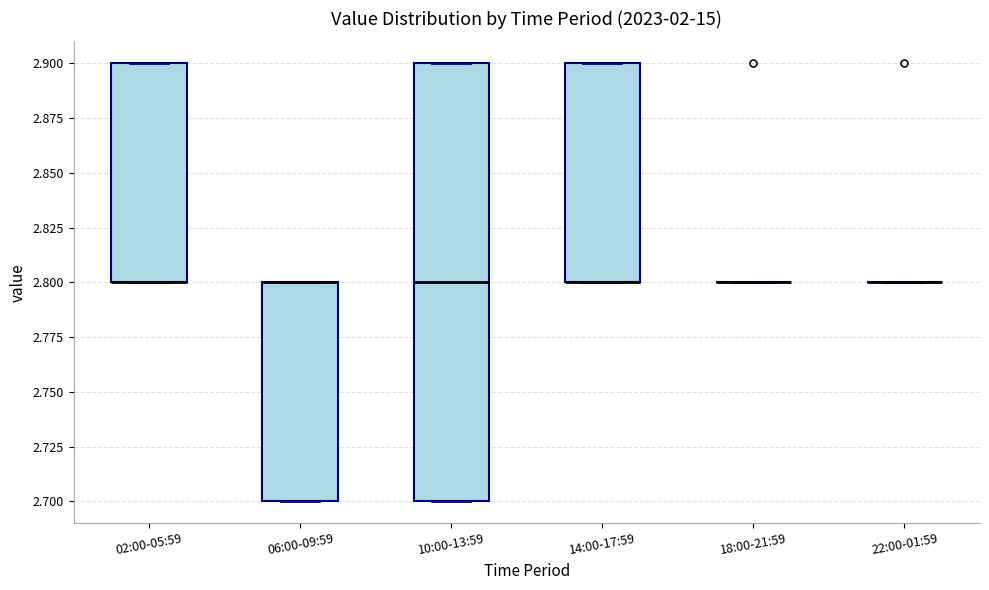

Reading left to right, transcribe this box plot: for each box, give where its median line is, the range the box spans, and where its two whiskers end, as read against the y-axis. The values are not printed on the chart, so give them approximately, as read against the axis.

02:00-05:59: median 2.8 (drawn on the box's lower edge), box 2.8 to 2.9, whiskers 2.8 to 2.9
06:00-09:59: median 2.8 (drawn on the box's upper edge), box 2.7 to 2.8, whiskers 2.7 to 2.8
10:00-13:59: median 2.8, box 2.7 to 2.9, whiskers 2.7 to 2.9
14:00-17:59: median 2.8 (drawn on the box's lower edge), box 2.8 to 2.9, whiskers 2.8 to 2.9
18:00-21:59: box collapsed to a line at 2.8, whiskers 2.8 to 2.8
22:00-01:59: box collapsed to a line at 2.8, whiskers 2.8 to 2.8